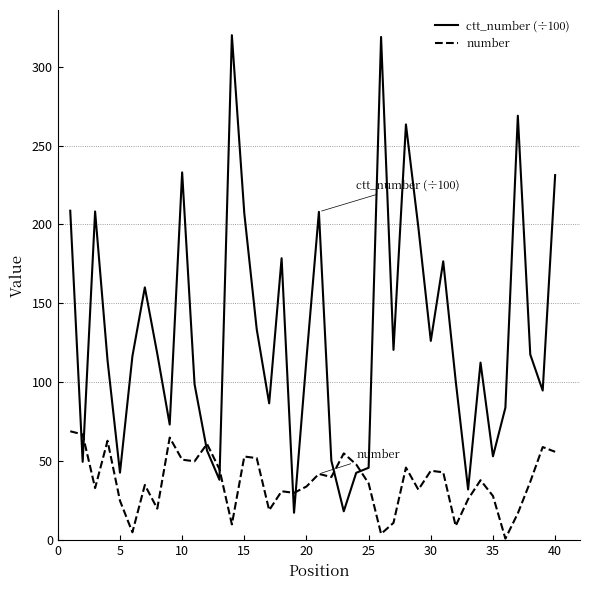

What is the minimum value for ctt_number (÷100)?

17.4